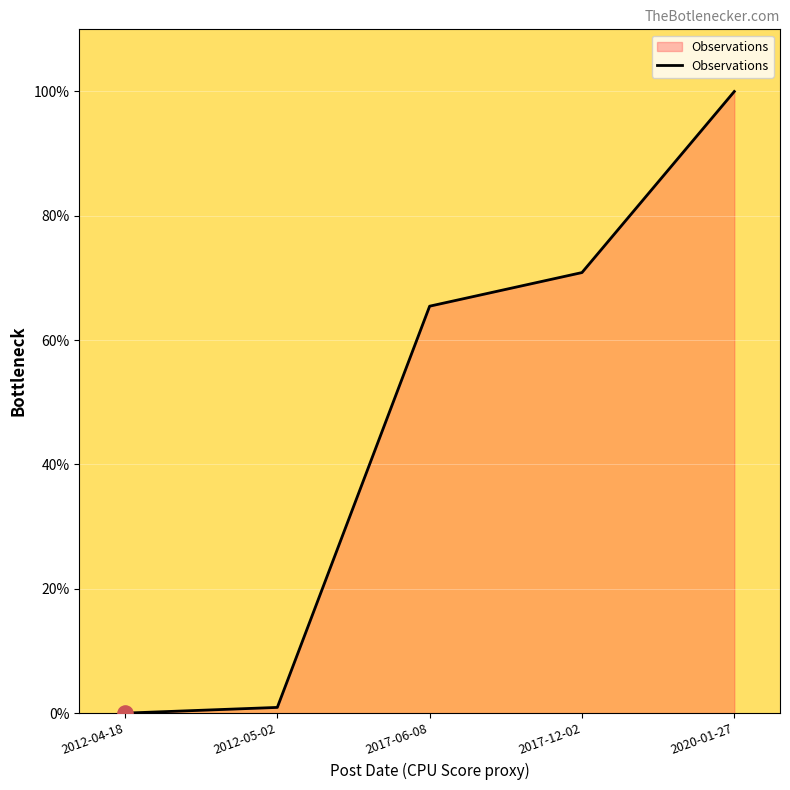

Between 2012-04-18 and 2017-06-08, which is larger?

2017-06-08